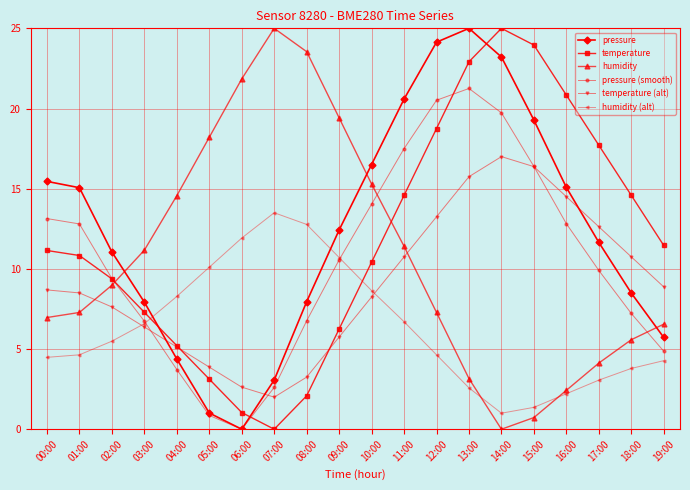

True or false: humidity (alt) and humidity intersect in this chart.

True